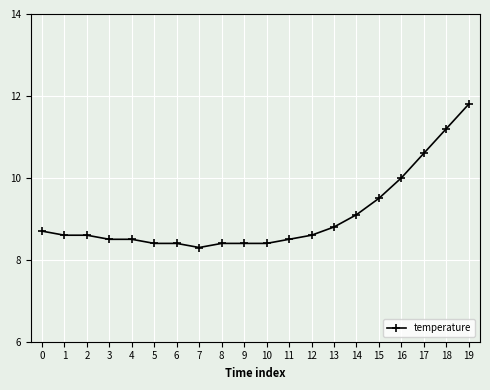

What is the greatest value displayed?

11.8